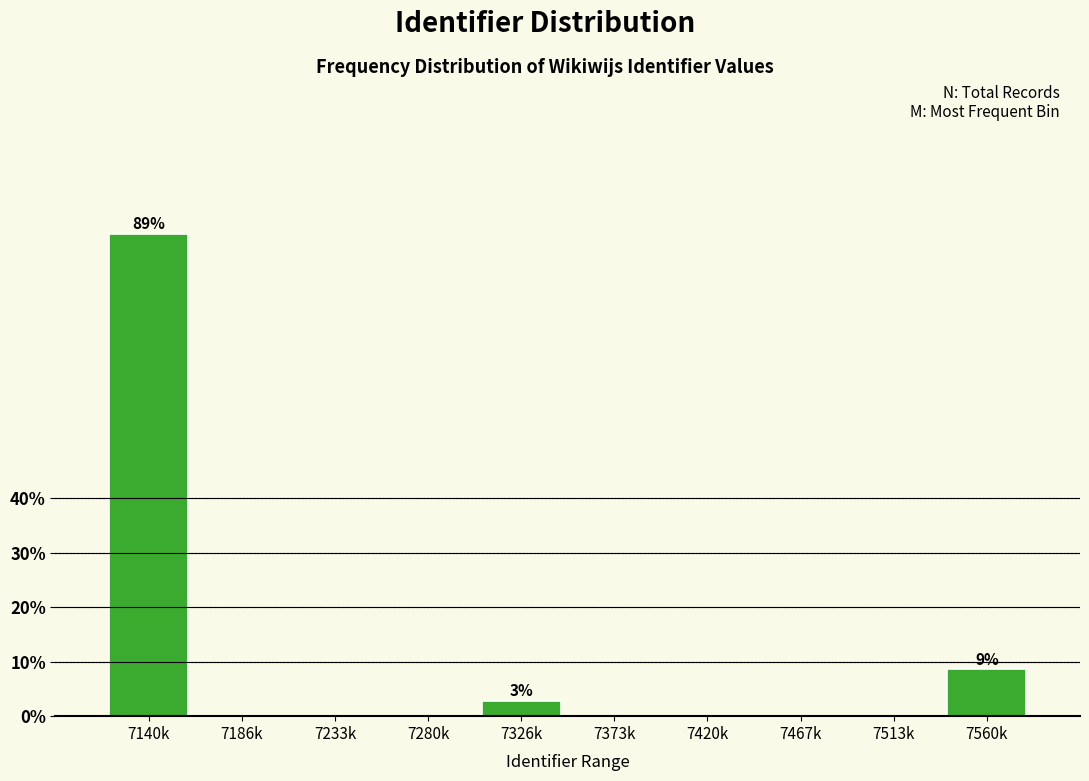

Reading left to right, what are all the values shown in this chart?

7140k=88.6	7186k=0.0	7233k=0.0	7280k=0.0	7326k=2.9	7373k=0.0	7420k=0.0	7467k=0.0	7513k=0.0	7560k=8.6